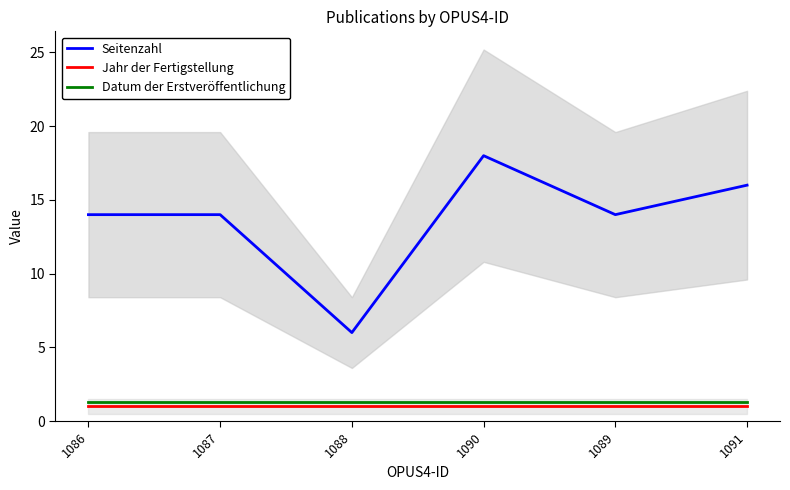

What is the average value of the Seitenzahl series?

13.7